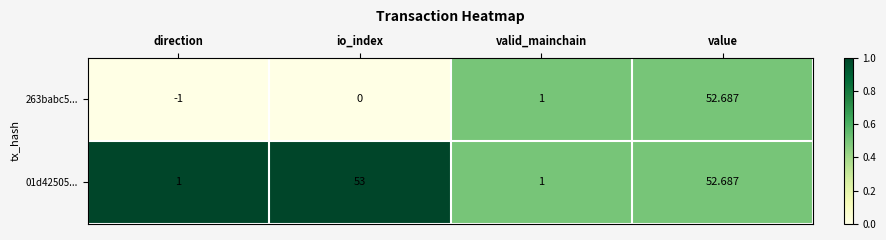

Which category has the lowest value across all series?

direction